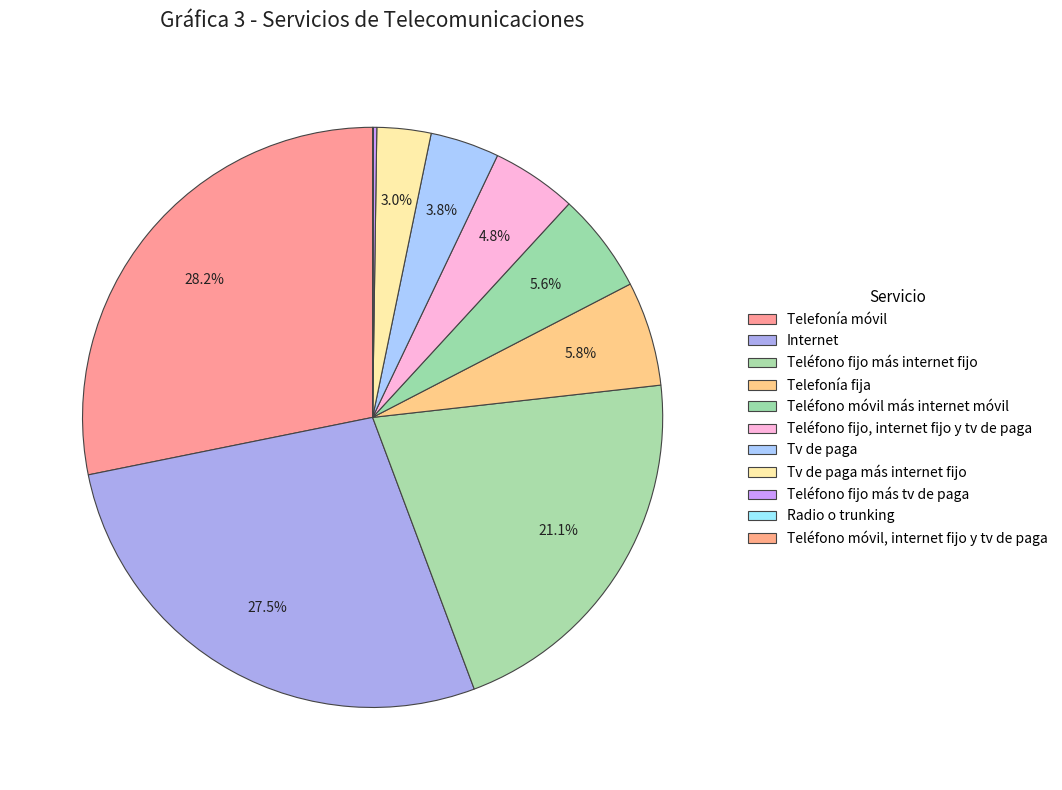

Does Teléfono móvil, internet fijo y tv de paga represent more than half of the total?

No